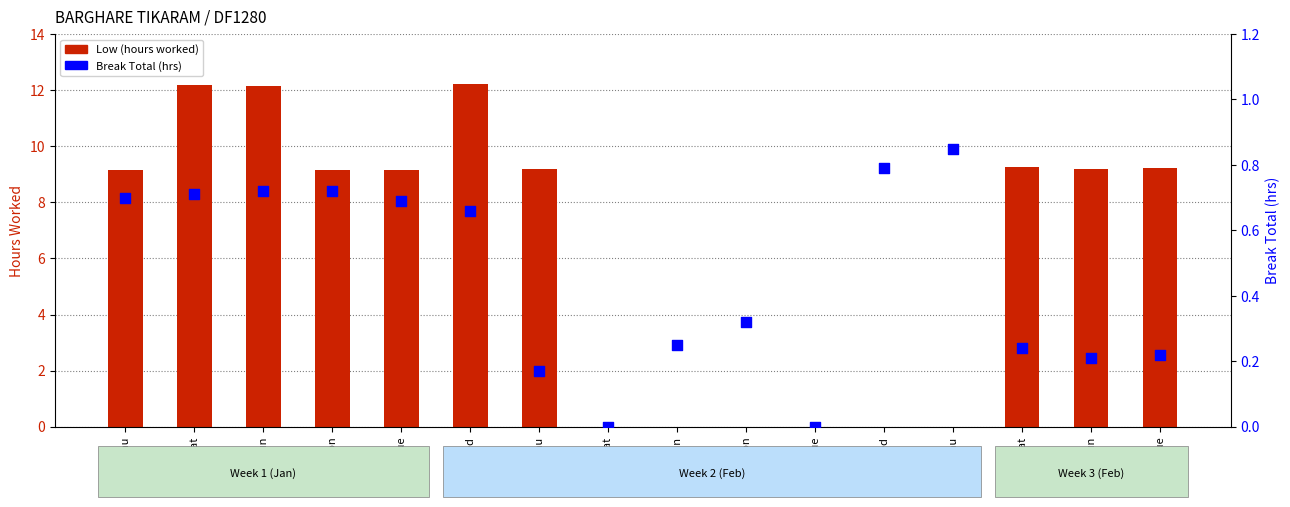

What is the total value across all series at 8-Wed?

0.8